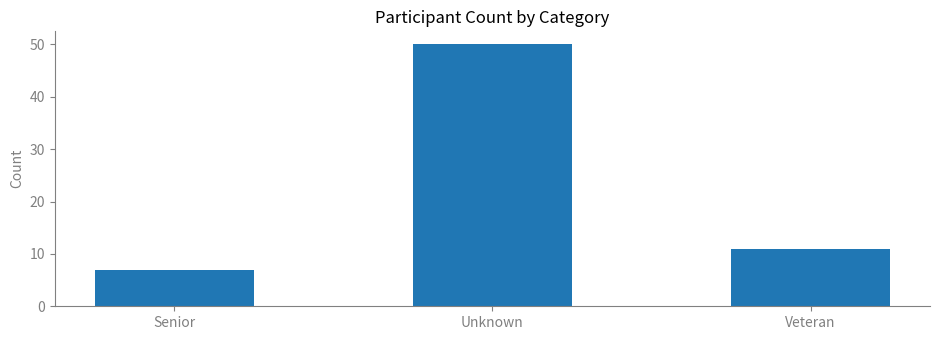

Are the bars horizontal?

No